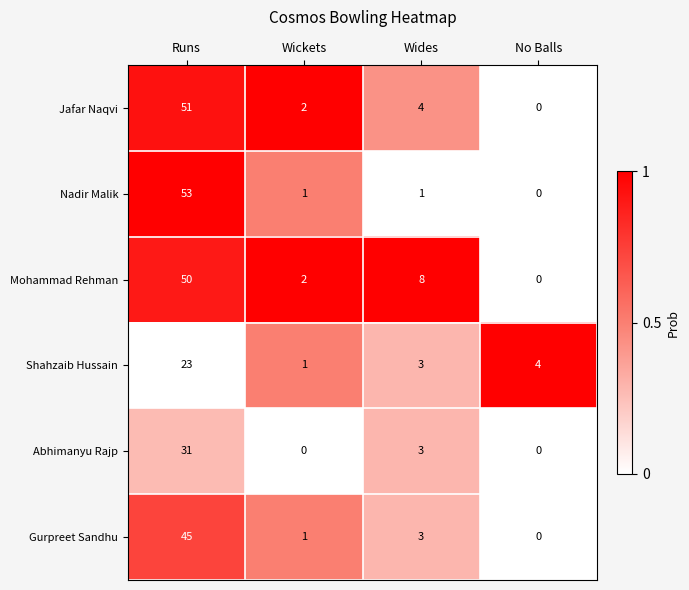

Where does the Shahzaib Hussain series first go above 4?

Runs